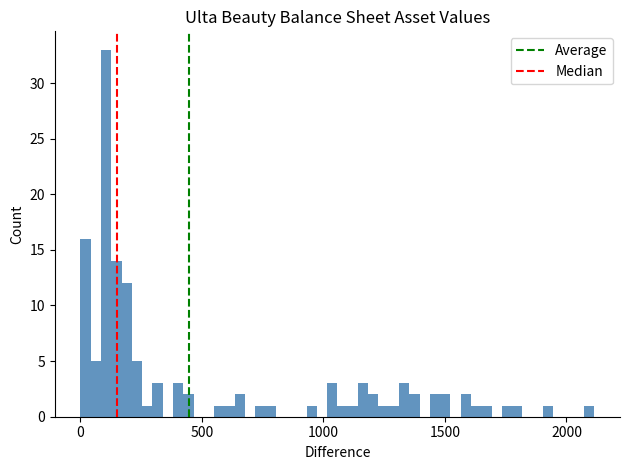

Around what value on the x-axis is the tallest bar? Give the approximate position of its centre, as read against the axis.

100